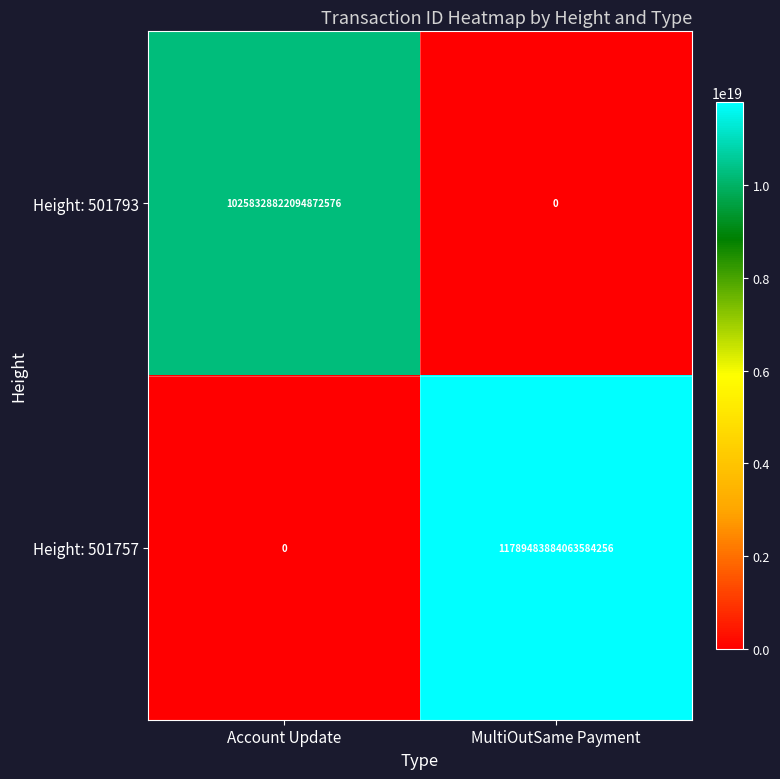

Which series has the largest total across all categories?

Height: 501757